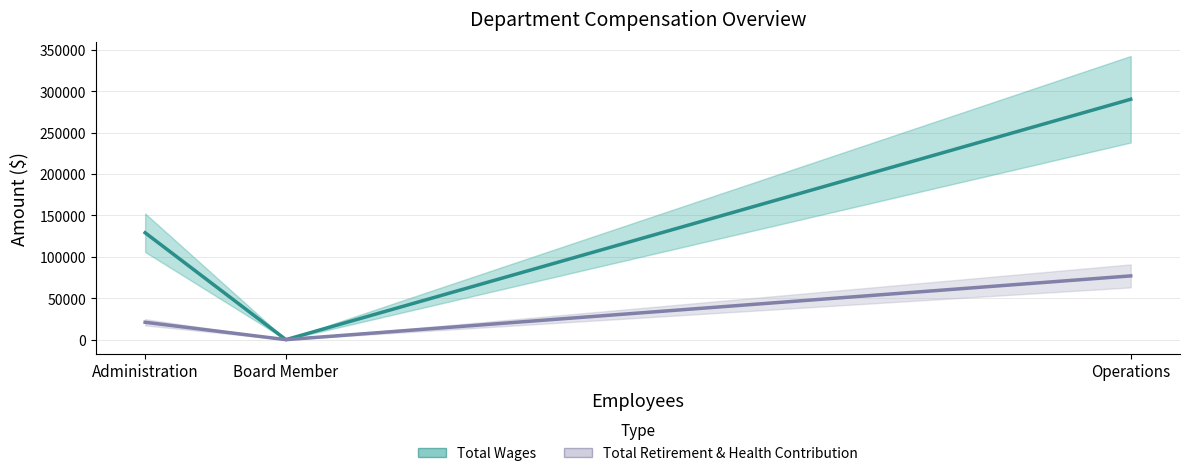

What is the label of the 1st point from the left?

Administration